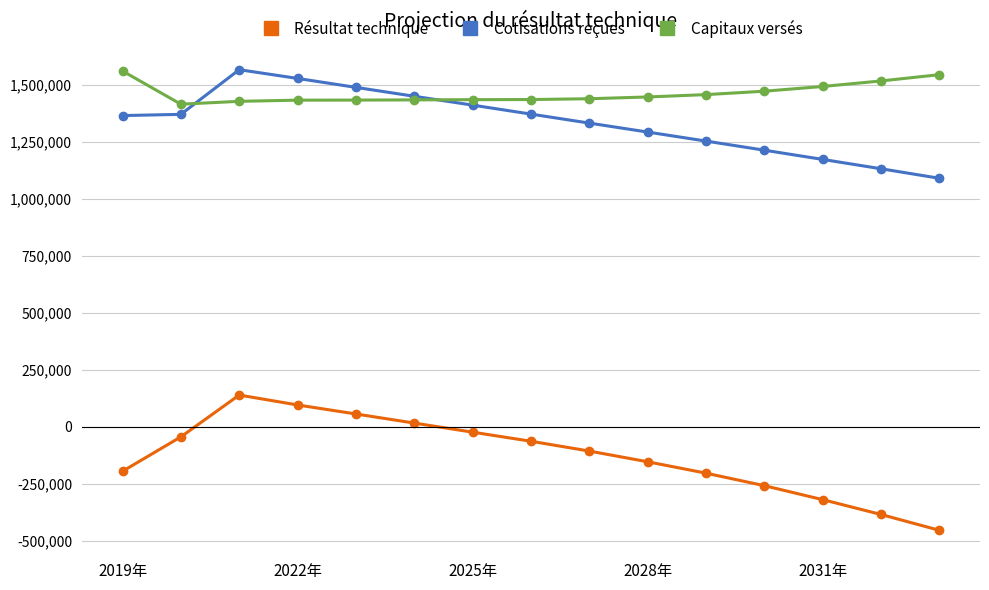

What is the difference between the maximum and minimum values in the Résultat technique series?

593654.6